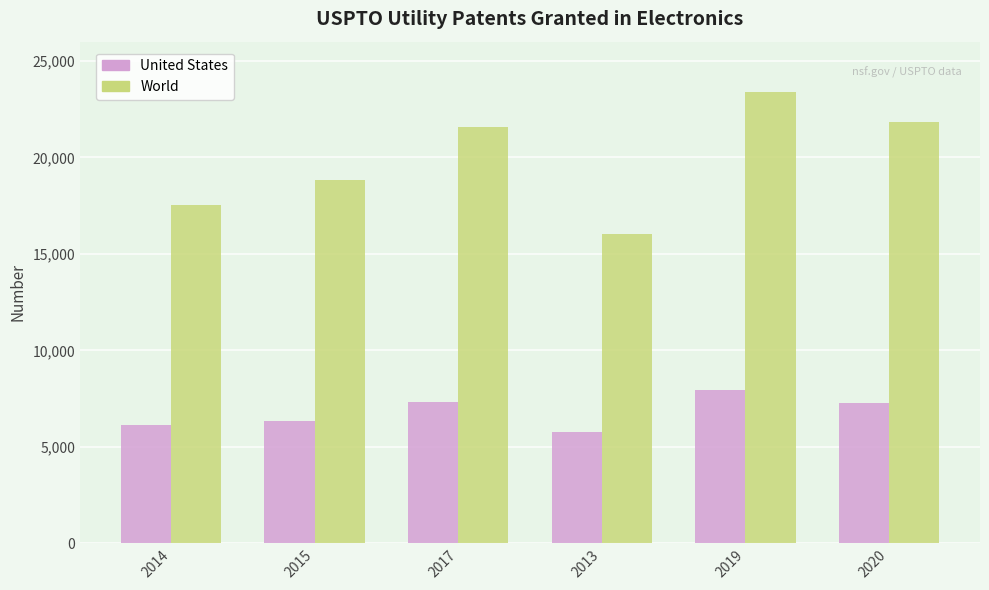

How many groups of bars are there?

6